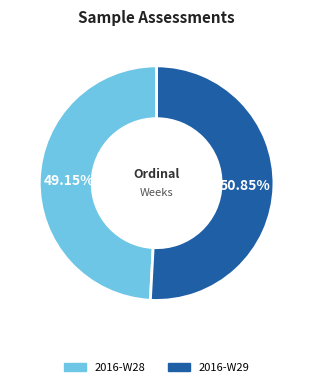

Between 2016-W29 and 2016-W28, which is larger?

2016-W29